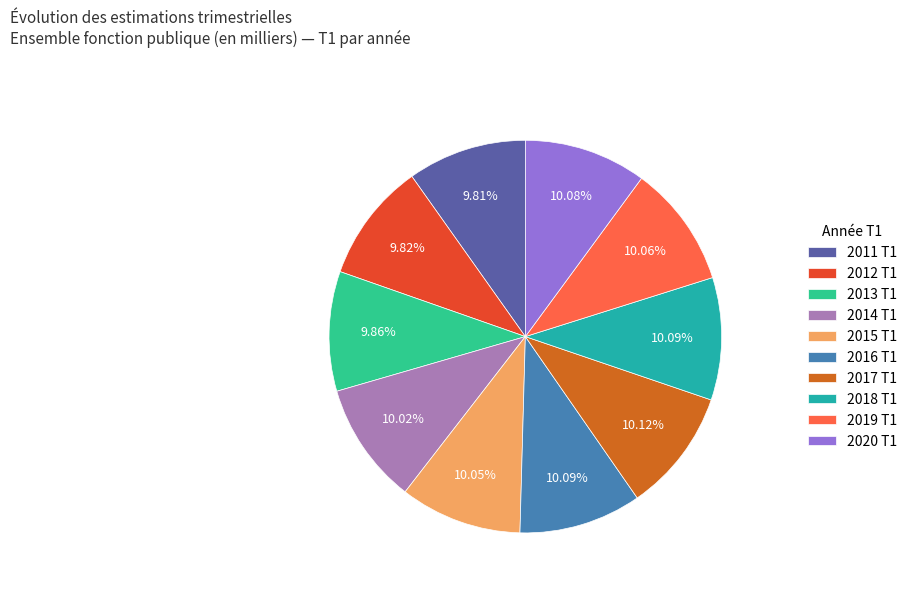

What percentage is the 2015 T1 slice, to the nearest percent?

10%